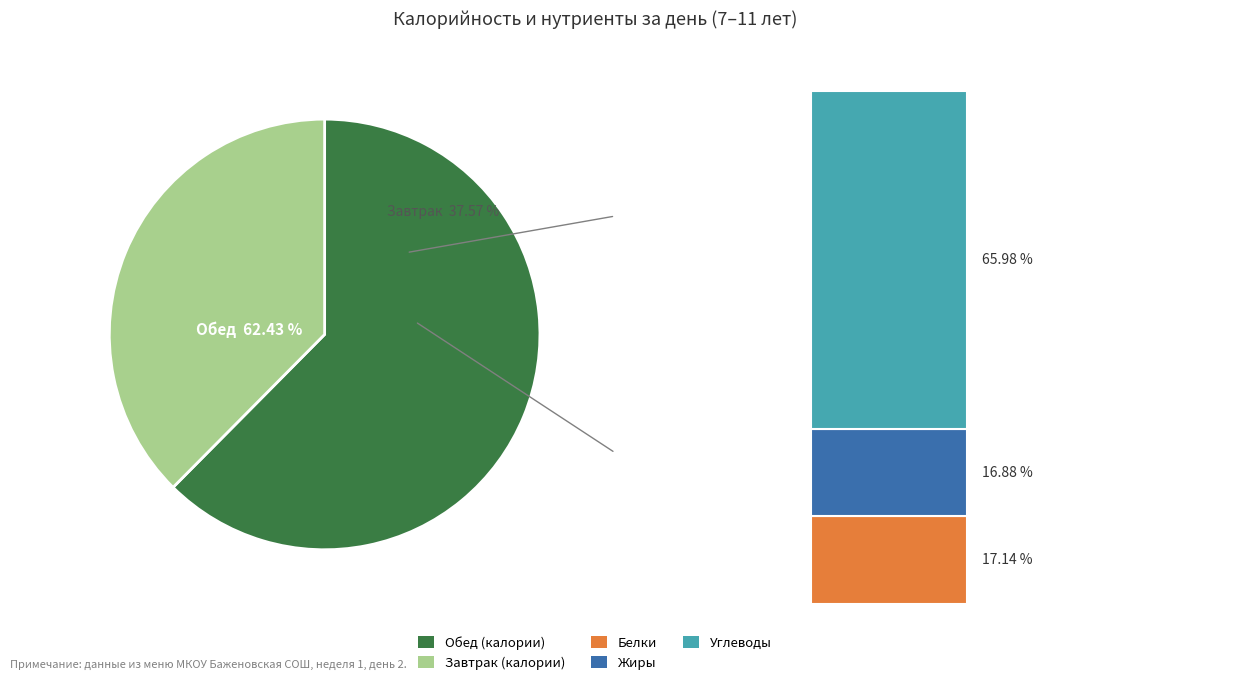

Which slice is the largest?

Обед